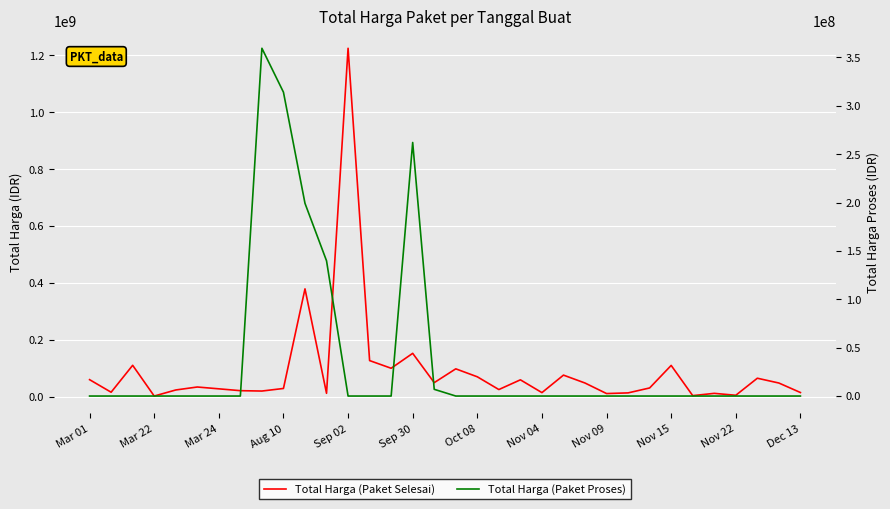

Which has a higher value, Nov 04 or 19?

19